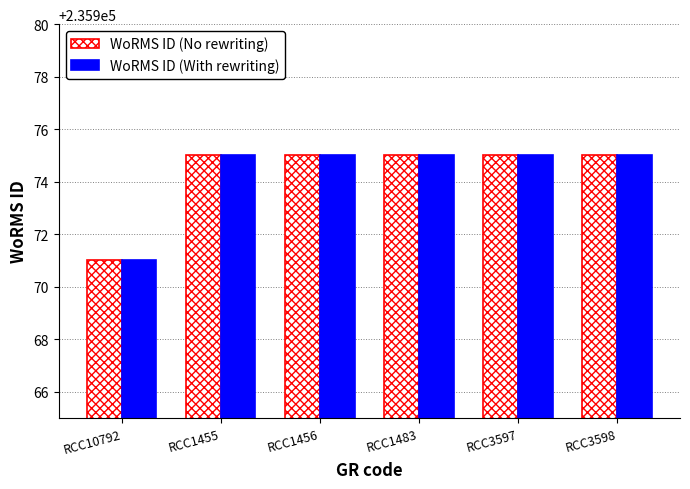

Reading left to right, extract all data points from this chart.

WoRMS ID (No rewriting): RCC10792=235971	RCC1455=235975	RCC1456=235975	RCC1483=235975	RCC3597=235975	RCC3598=235975
WoRMS ID (With rewriting): RCC10792=235971	RCC1455=235975	RCC1456=235975	RCC1483=235975	RCC3597=235975	RCC3598=235975